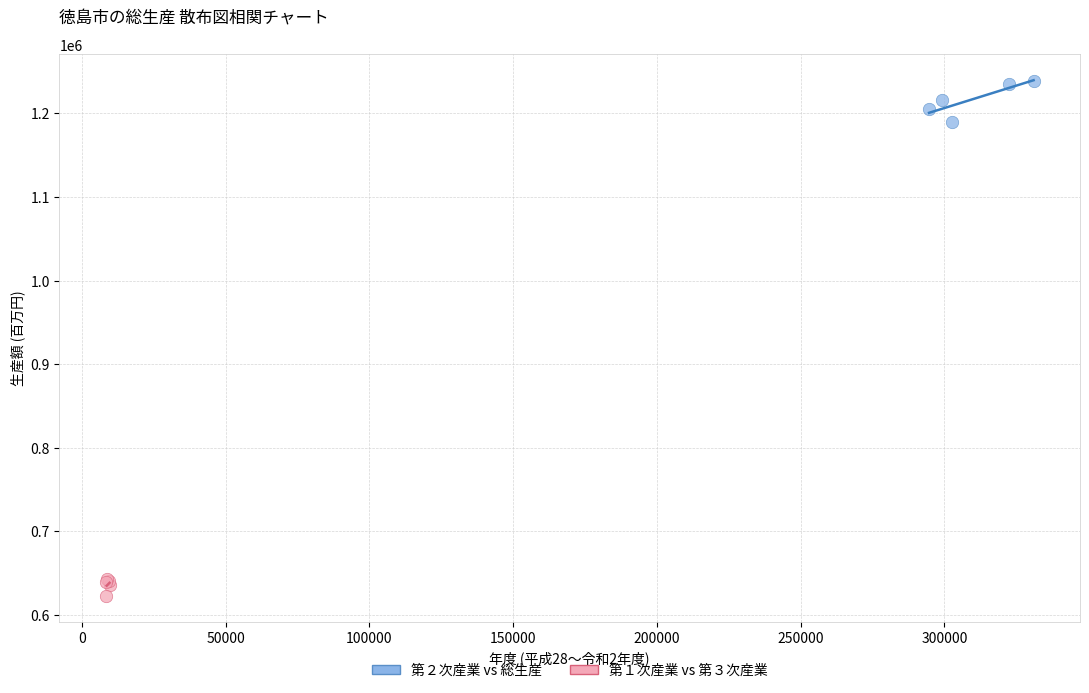

What are all the series names shown in the legend?

第２次産業 vs 総生産, 第１次産業 vs 第３次産業